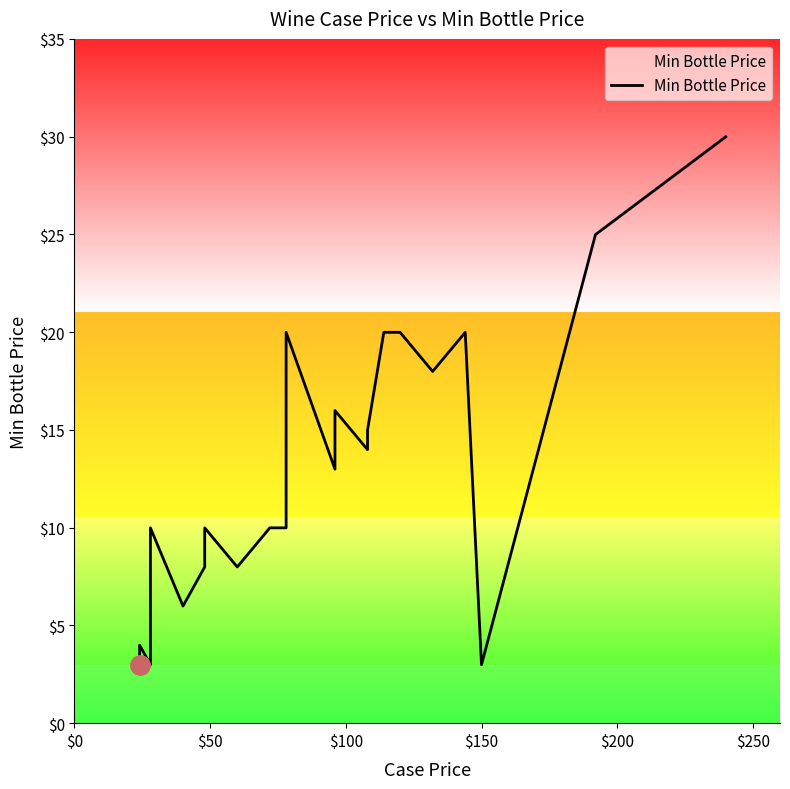

What is the maximum value shown in the chart?

30.0